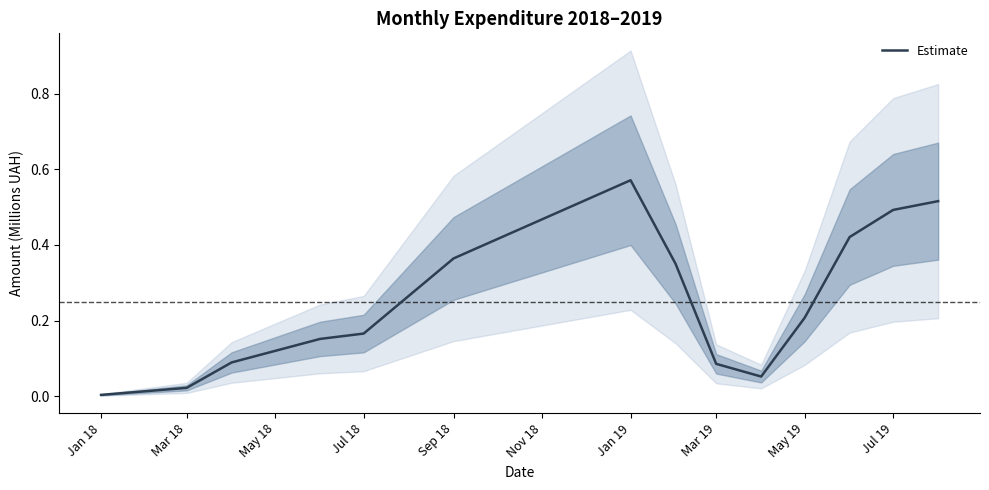

How many categories are shown in the chart?

14